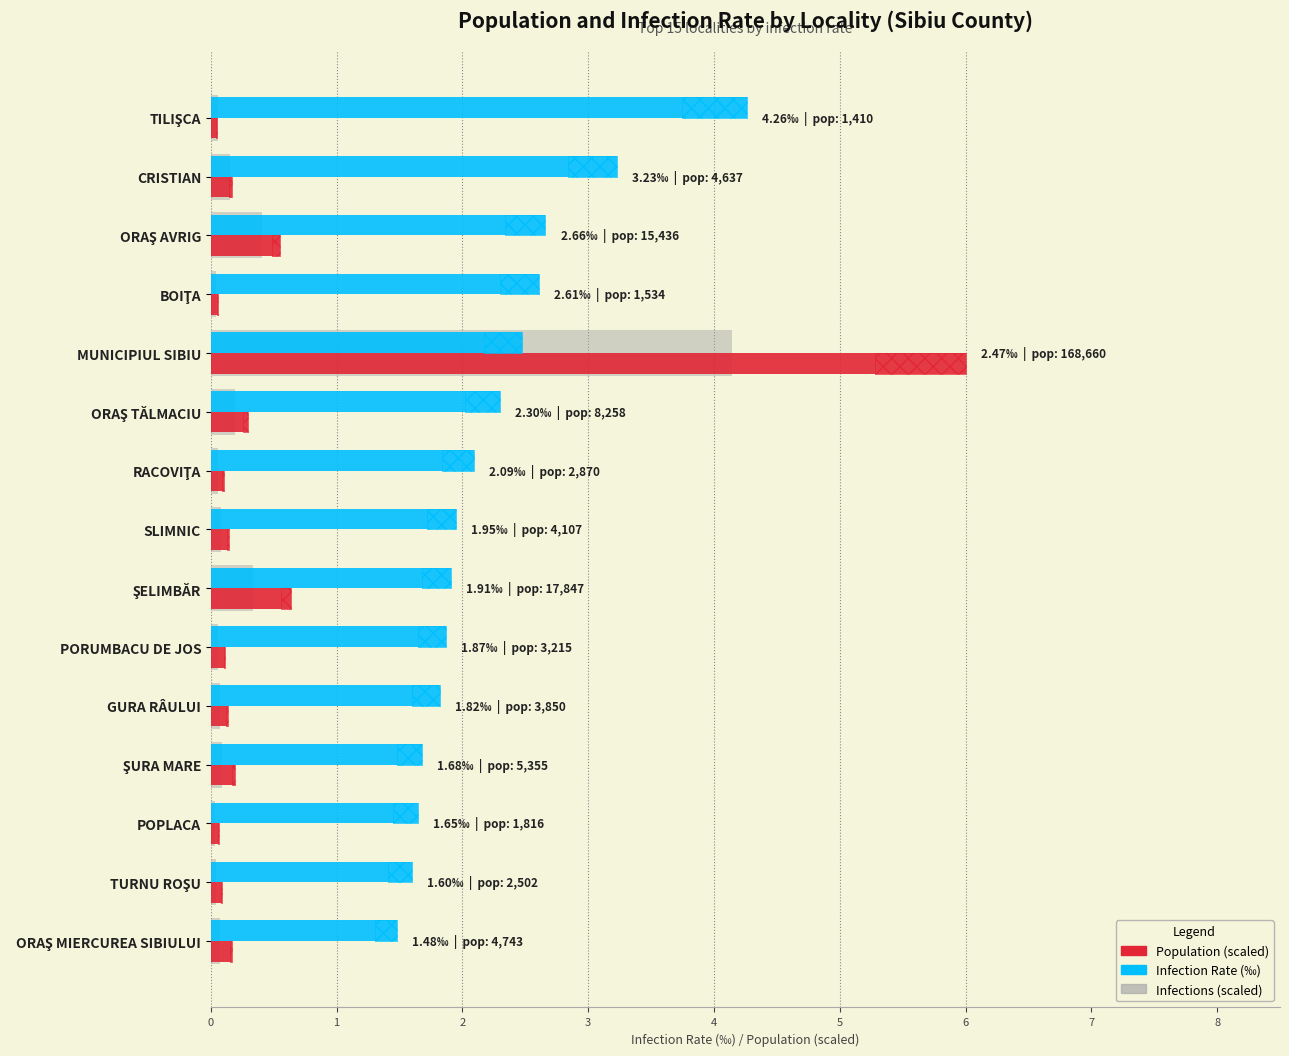

Which series has the widest spread of values?

population (scaled)